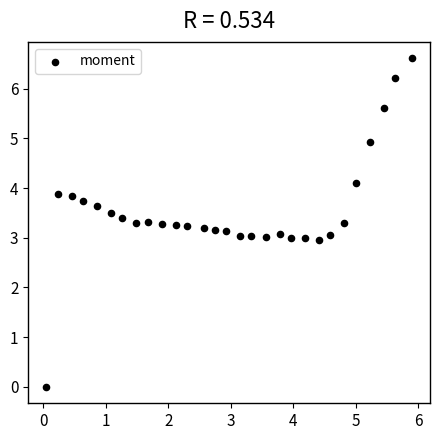

What is the range of X values (max minus min)?

5.8